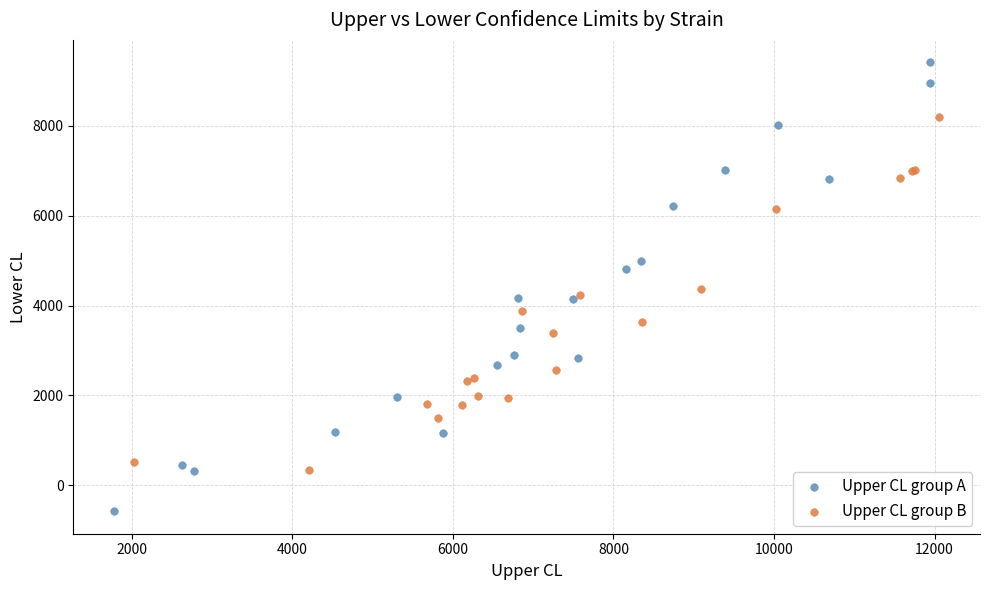

Which series contains the lowest Y value?

Upper CL group A